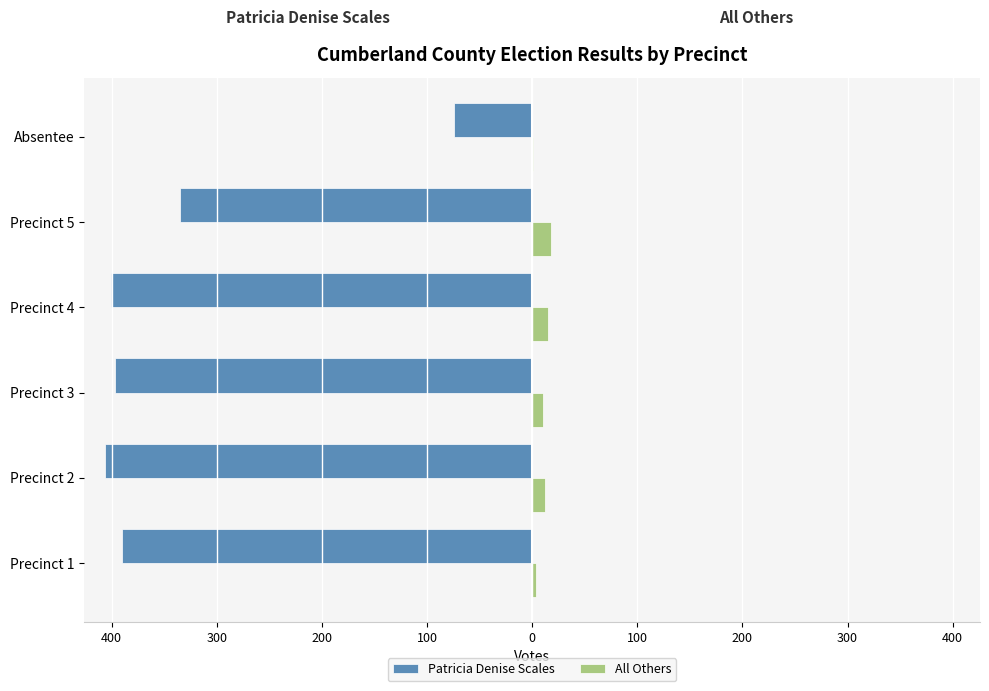

What are all the series names shown in the legend?

Patricia Denise Scales, All Others